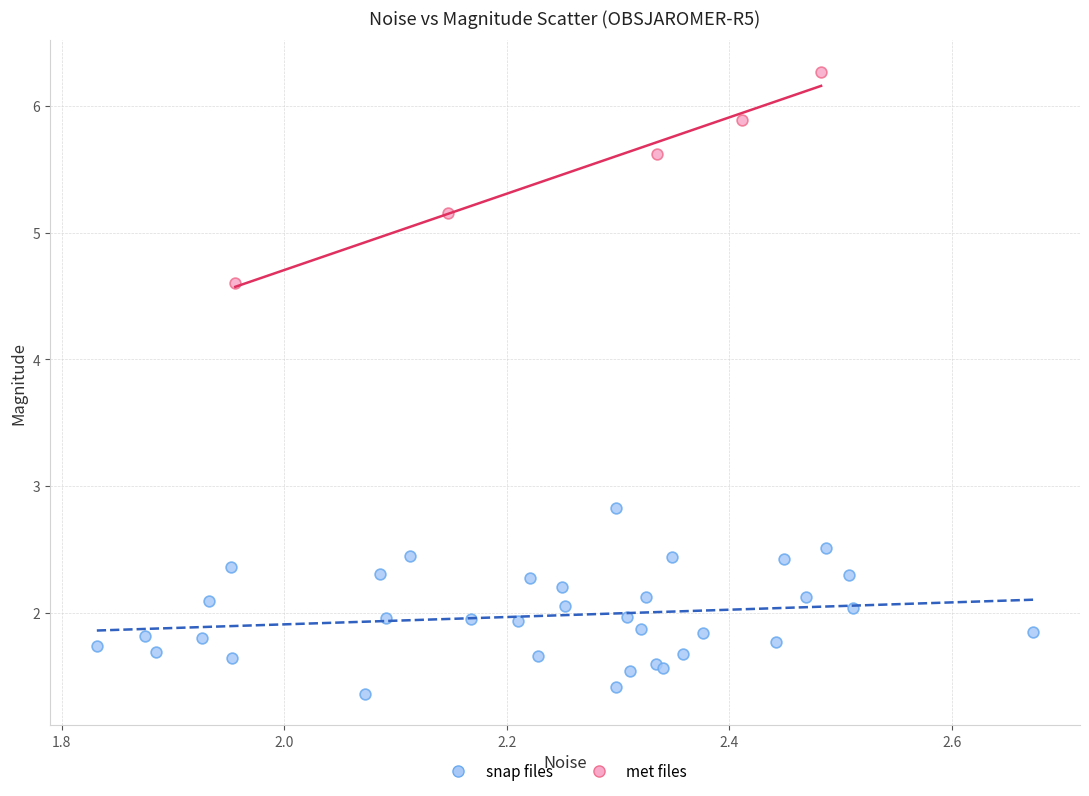

Which series reaches the minimum Y coordinate?

snap files